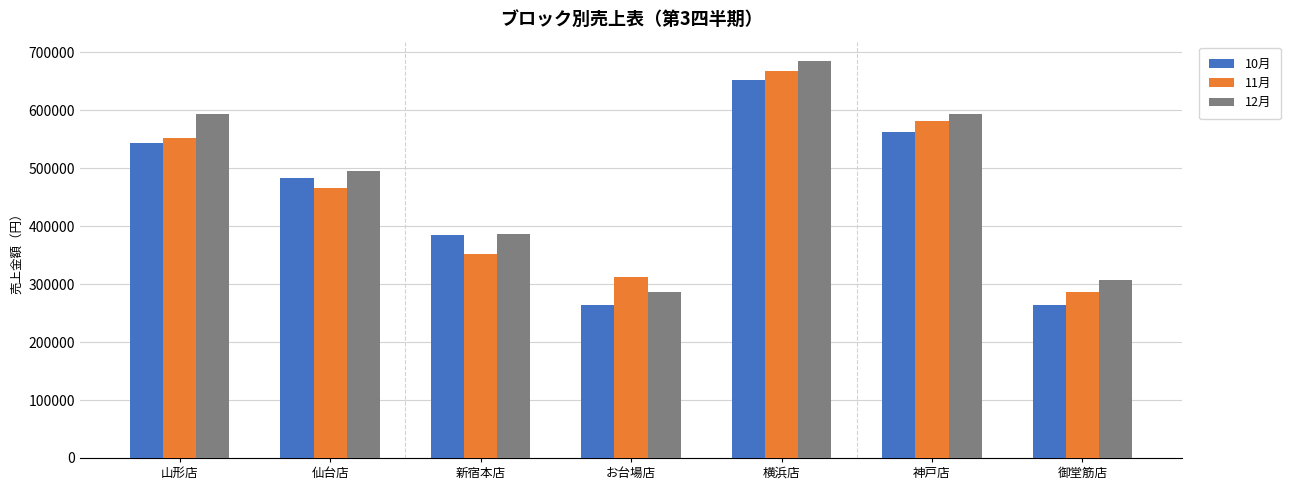

Rank the series by their maximum value, from lowest to highest.

10月, 11月, 12月